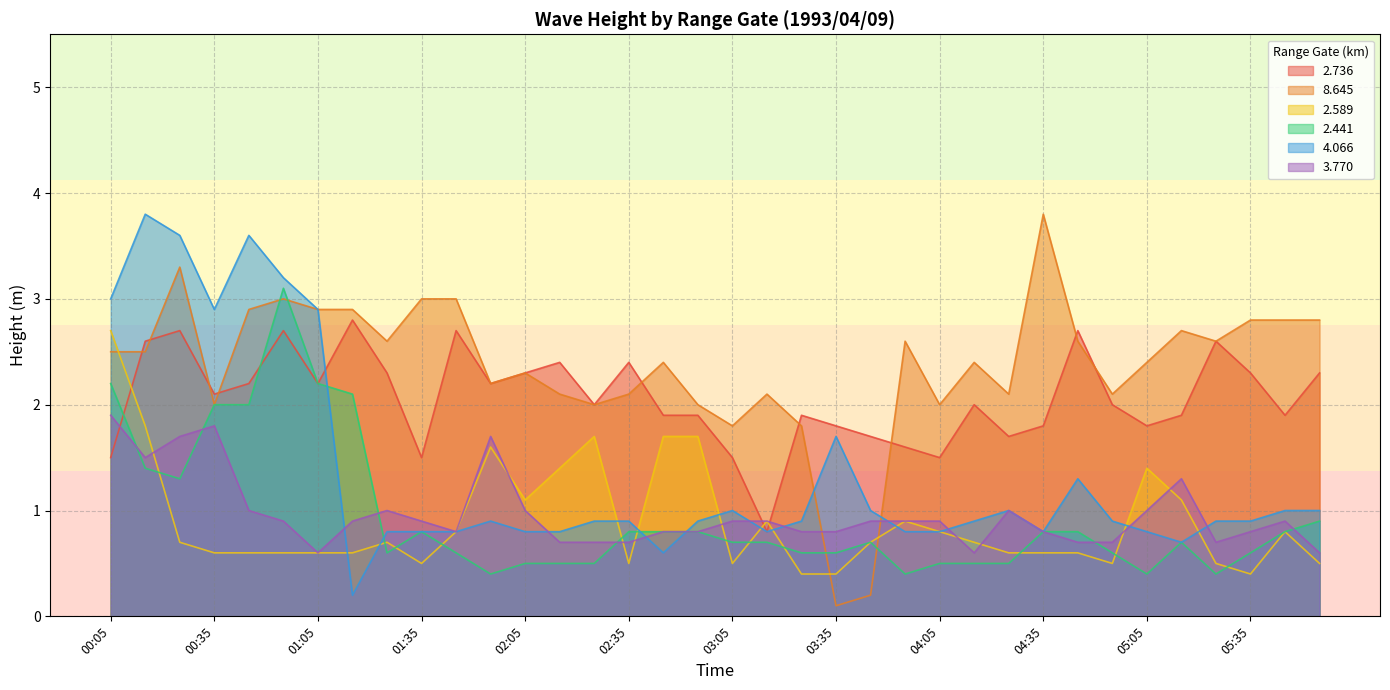

Reading left to right, list all the values displayed in this chart.

2.736: 00:05=1.5	00:15=2.6	00:25=2.7	00:35=2.1	00:45=2.2	00:55=2.7	01:05=2.2	01:15=2.8	01:25=2.3	01:35=1.5	01:45=2.7	01:55=2.2	02:05=2.3	02:15=2.4	02:25=2.0	02:35=2.4	02:45=1.9	02:55=1.9	03:05=1.5	03:15=0.8	03:25=1.9	03:35=1.8	03:45=1.7	03:55=1.6	04:05=1.5	04:15=2.0	04:25=1.7	04:35=1.8	04:45=2.7	04:55=2.0	05:05=1.8	05:15=1.9	05:25=2.6	05:35=2.3	05:45=1.9	05:55=2.3
8.645: 00:05=2.5	00:15=2.5	00:25=3.3	00:35=2.0	00:45=2.9	00:55=3.0	01:05=2.9	01:15=2.9	01:25=2.6	01:35=3.0	01:45=3.0	01:55=2.2	02:05=2.3	02:15=2.1	02:25=2.0	02:35=2.1	02:45=2.4	02:55=2.0	03:05=1.8	03:15=2.1	03:25=1.8	03:35=0.1	03:45=0.2	03:55=2.6	04:05=2.0	04:15=2.4	04:25=2.1	04:35=3.8	04:45=2.6	04:55=2.1	05:05=2.4	05:15=2.7	05:25=2.6	05:35=2.8	05:45=2.8	05:55=2.8
2.589: 00:05=2.7	00:15=1.8	00:25=0.7	00:35=0.6	00:45=0.6	00:55=0.6	01:05=0.6	01:15=0.6	01:25=0.7	01:35=0.5	01:45=0.8	01:55=1.6	02:05=1.1	02:15=1.4	02:25=1.7	02:35=0.5	02:45=1.7	02:55=1.7	03:05=0.5	03:15=0.9	03:25=0.4	03:35=0.4	03:45=0.7	03:55=0.9	04:05=0.8	04:15=0.7	04:25=0.6	04:35=0.6	04:45=0.6	04:55=0.5	05:05=1.4	05:15=1.1	05:25=0.5	05:35=0.4	05:45=0.8	05:55=0.5
2.441: 00:05=2.2	00:15=1.4	00:25=1.3	00:35=2.0	00:45=2.0	00:55=3.1	01:05=2.2	01:15=2.1	01:25=0.6	01:35=0.8	01:45=0.6	01:55=0.4	02:05=0.5	02:15=0.5	02:25=0.5	02:35=0.8	02:45=0.8	02:55=0.8	03:05=0.7	03:15=0.7	03:25=0.6	03:35=0.6	03:45=0.7	03:55=0.4	04:05=0.5	04:15=0.5	04:25=0.5	04:35=0.8	04:45=0.8	04:55=0.6	05:05=0.4	05:15=0.7	05:25=0.4	05:35=0.6	05:45=0.8	05:55=0.9
4.066: 00:05=3.0	00:15=3.8	00:25=3.6	00:35=2.9	00:45=3.6	00:55=3.2	01:05=2.9	01:15=0.2	01:25=0.8	01:35=0.8	01:45=0.8	01:55=0.9	02:05=0.8	02:15=0.8	02:25=0.9	02:35=0.9	02:45=0.6	02:55=0.9	03:05=1.0	03:15=0.8	03:25=0.9	03:35=1.7	03:45=1.0	03:55=0.8	04:05=0.8	04:15=0.9	04:25=1.0	04:35=0.8	04:45=1.3	04:55=0.9	05:05=0.8	05:15=0.7	05:25=0.9	05:35=0.9	05:45=1.0	05:55=1.0
3.770: 00:05=1.9	00:15=1.5	00:25=1.7	00:35=1.8	00:45=1.0	00:55=0.9	01:05=0.6	01:15=0.9	01:25=1.0	01:35=0.9	01:45=0.8	01:55=1.7	02:05=1.0	02:15=0.7	02:25=0.7	02:35=0.7	02:45=0.8	02:55=0.8	03:05=0.9	03:15=0.9	03:25=0.8	03:35=0.8	03:45=0.9	03:55=0.9	04:05=0.9	04:15=0.6	04:25=1.0	04:35=0.8	04:45=0.7	04:55=0.7	05:05=1.0	05:15=1.3	05:25=0.7	05:35=0.8	05:45=0.9	05:55=0.6